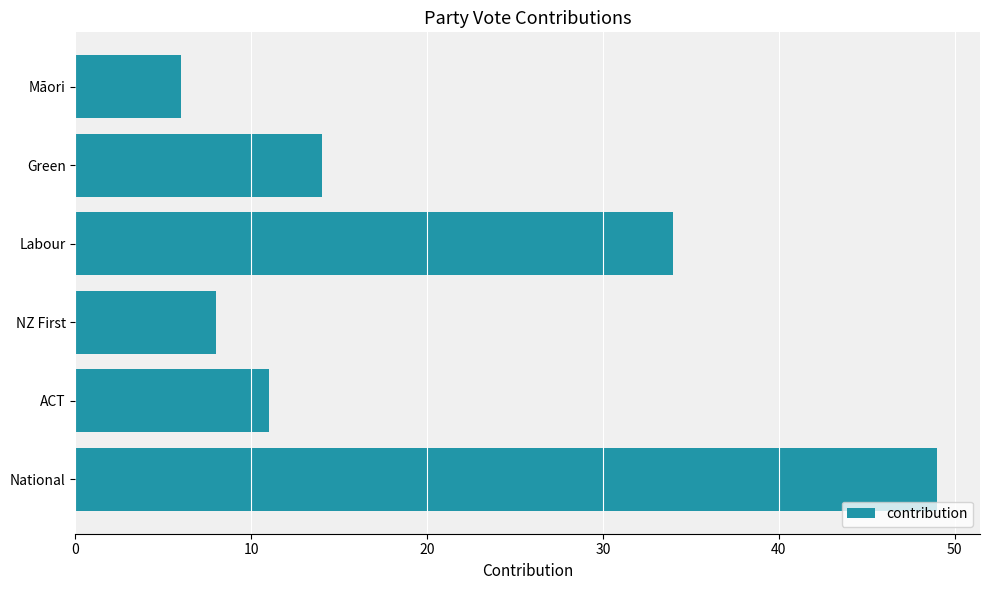

How many data points are less than 14?

3